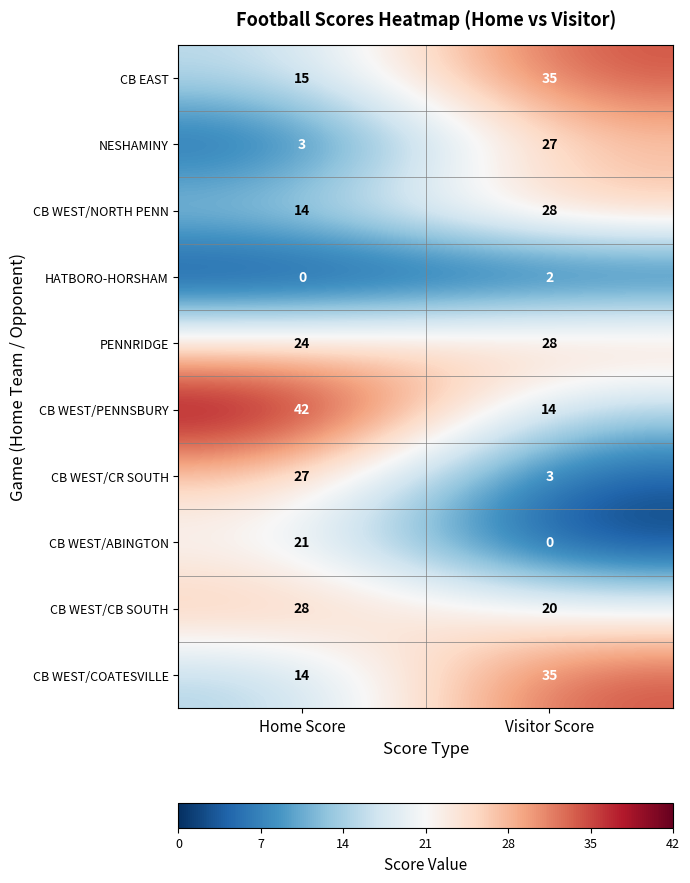

Which series has the largest total across all categories?

CB WEST/PENNSBURY